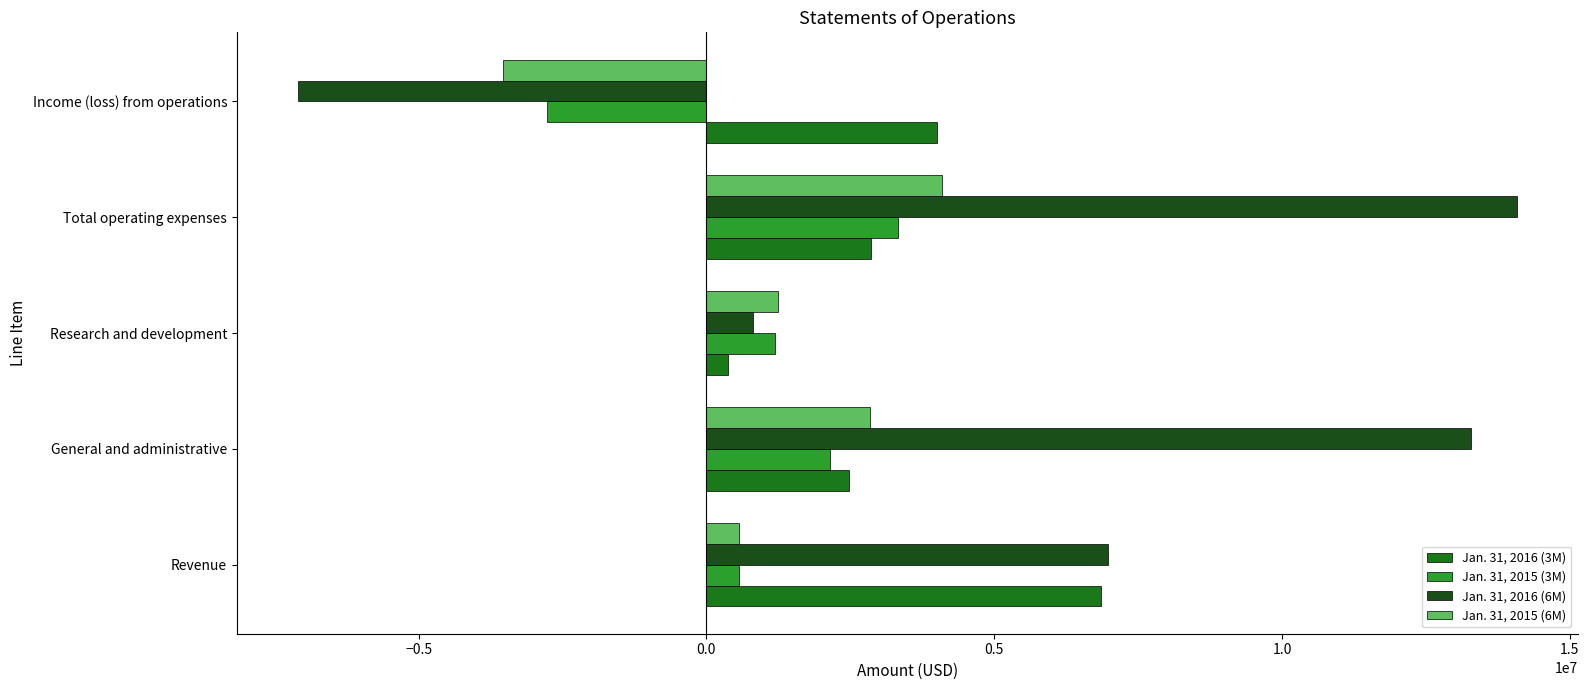

What is the minimum value shown in the chart?

-7099467